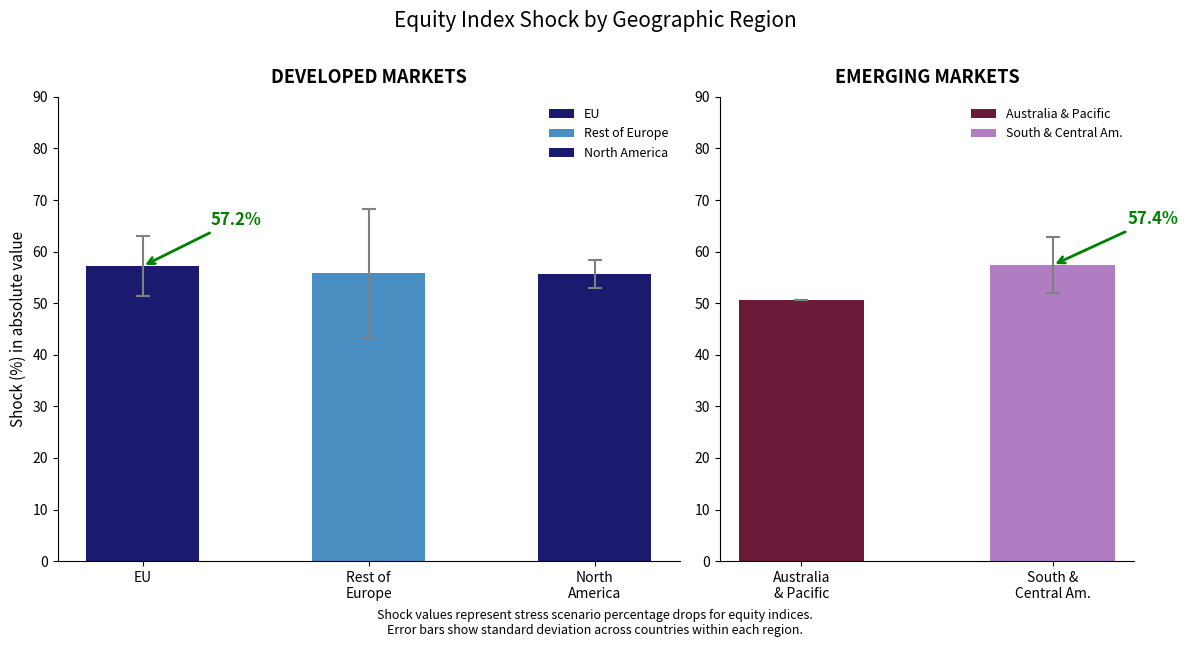

What is the change in value from Rest of
Europe to North
America?

-0.1